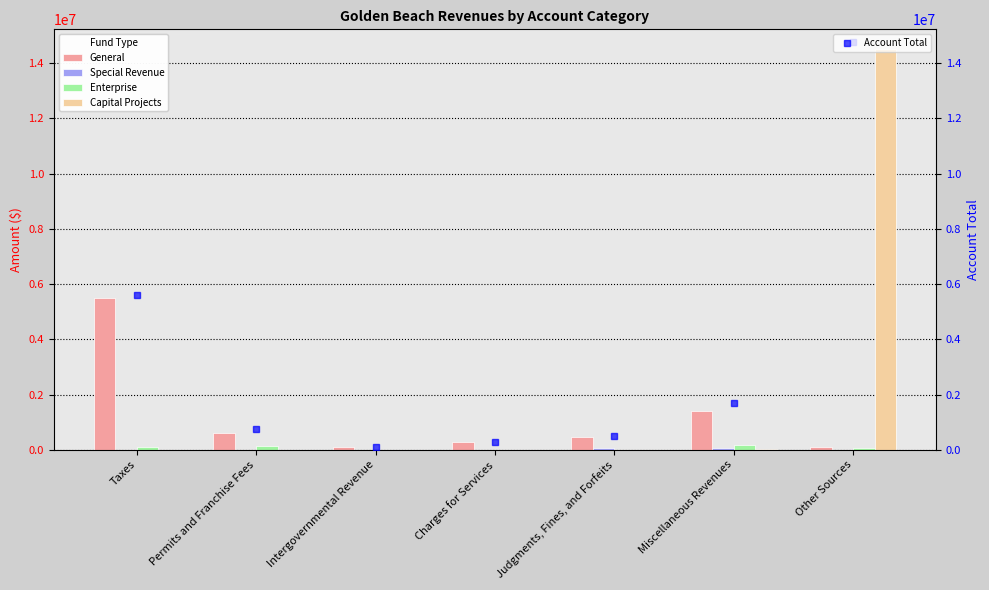

How many values in the Capital Projects series exceed 0?

2